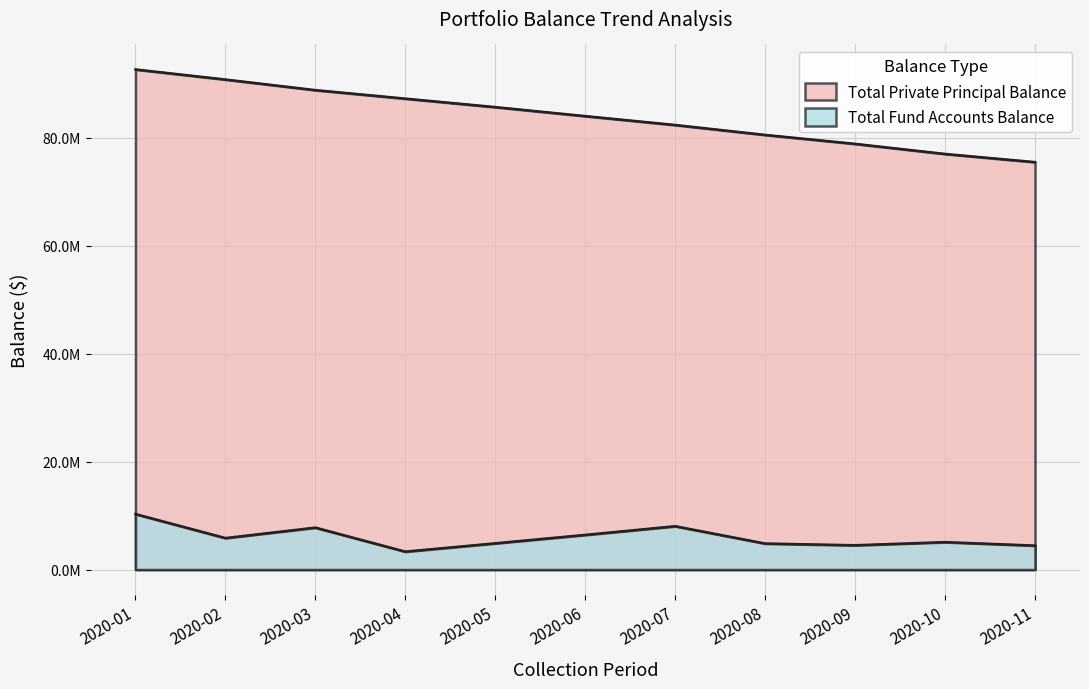

True or false: Total Fund Accounts Balance and Total Private Principal Balance cross at least once.

False